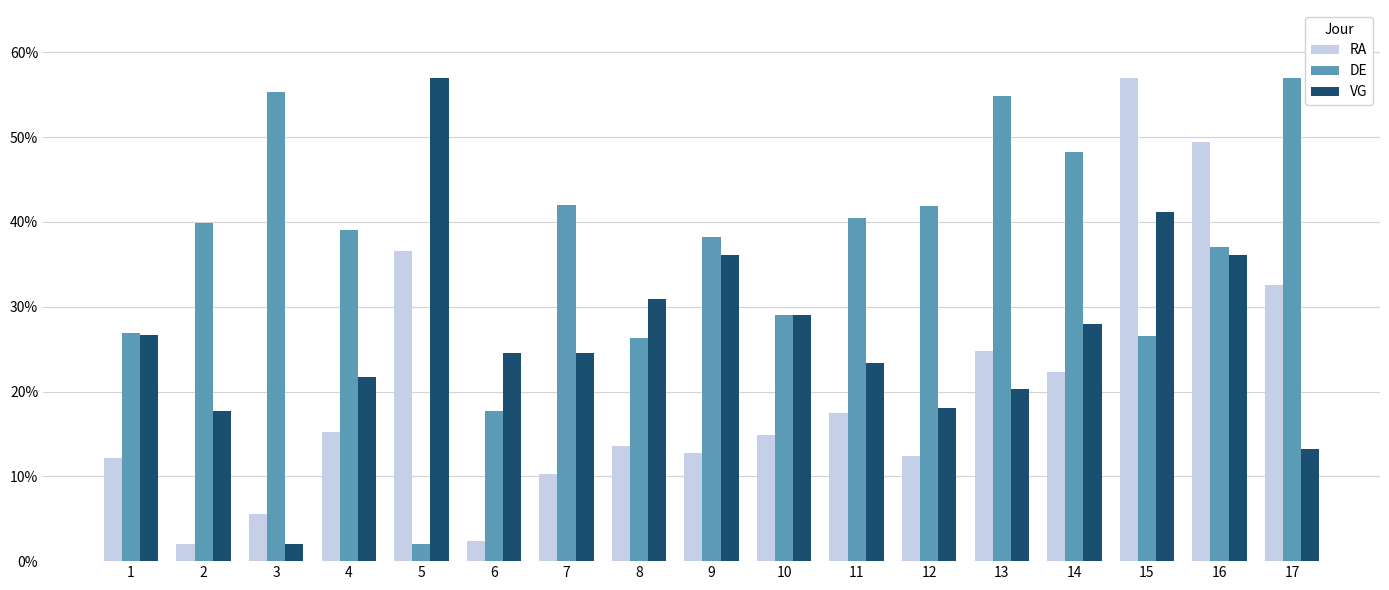

What is the average value of the VG series?

0.3